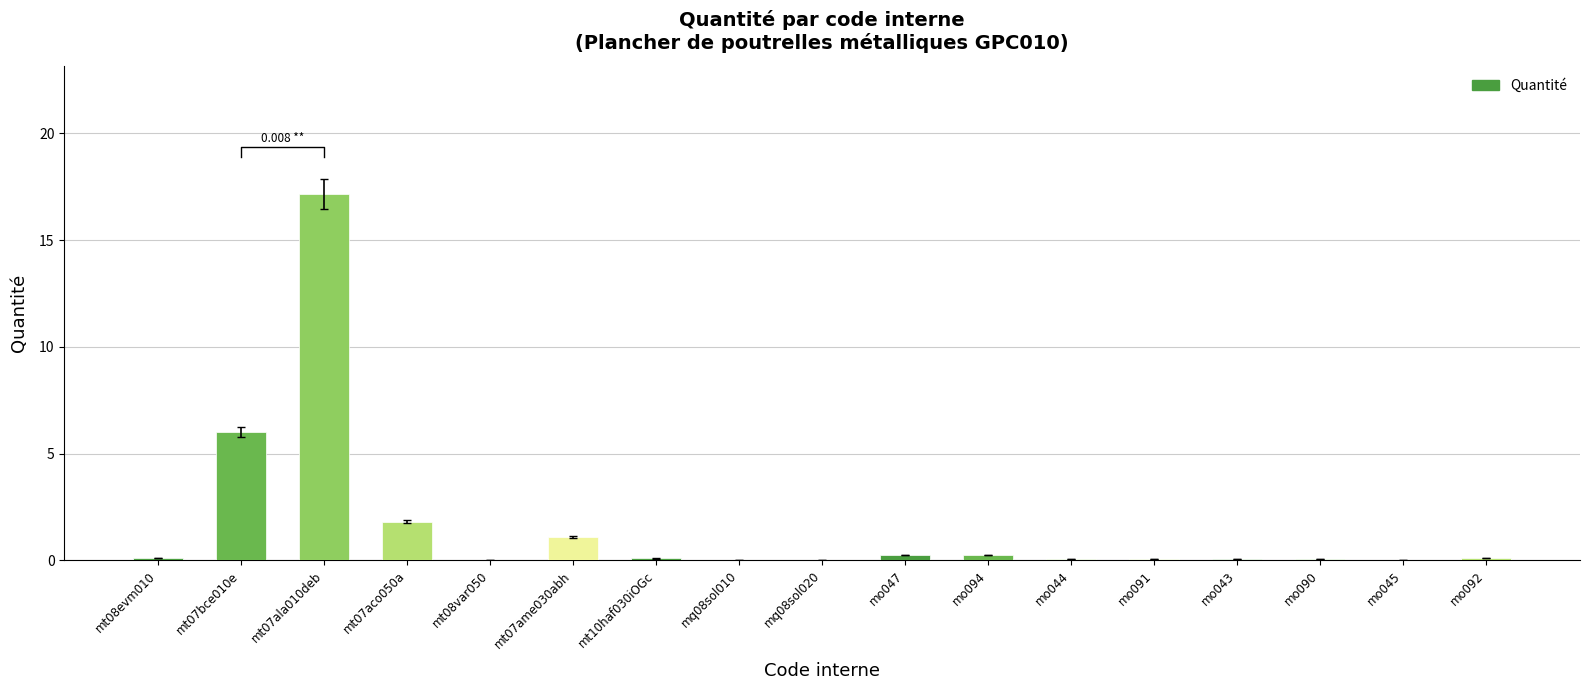

What position from the left is mq08sol020?

9